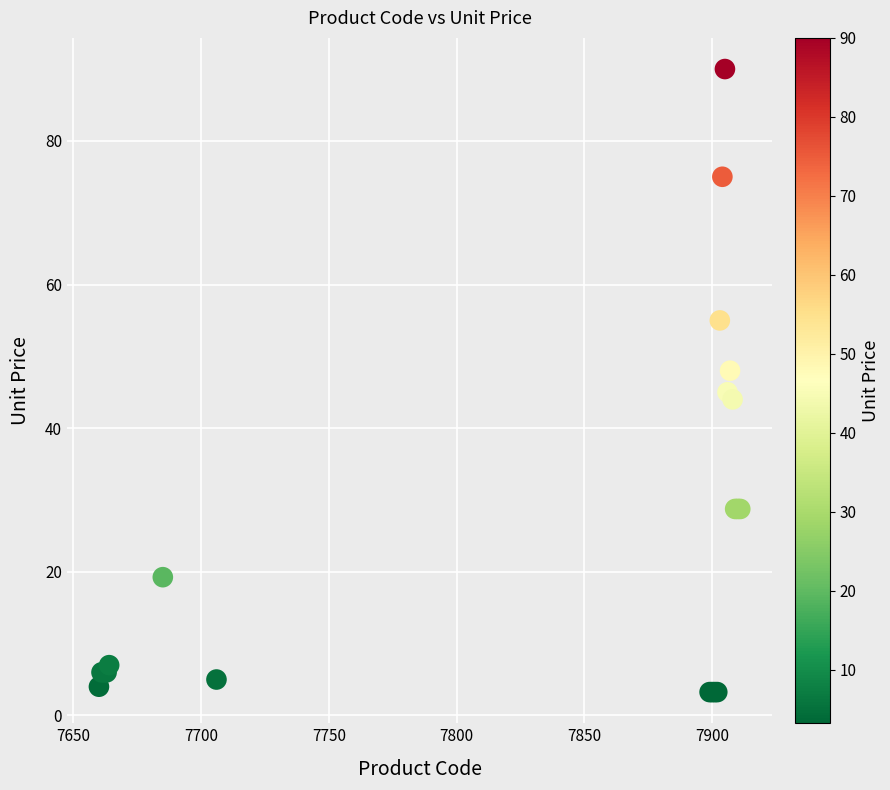

What Y value in the scatter plot is closest to 46?

45.0